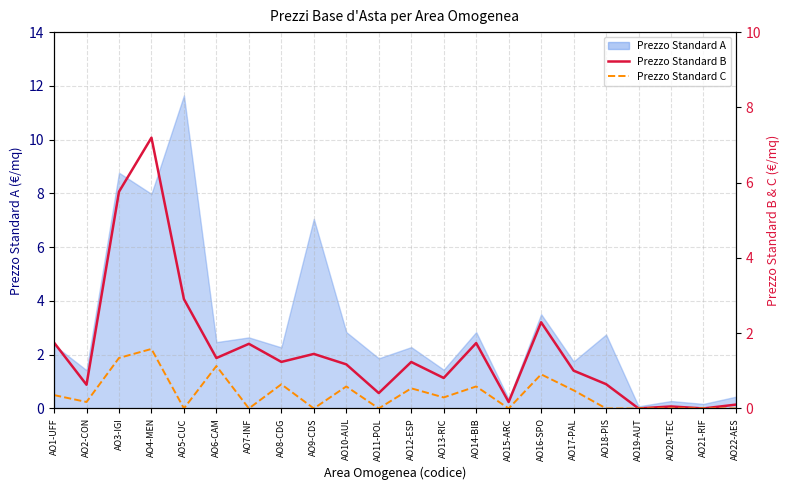

Where does the Prezzo Standard B series first go above 1?

AO1-UFF